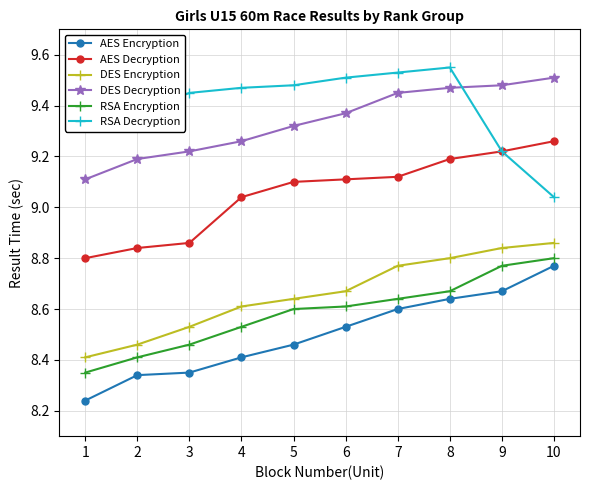

True or false: DES Encryption has a value of 5.5 at 4.

False